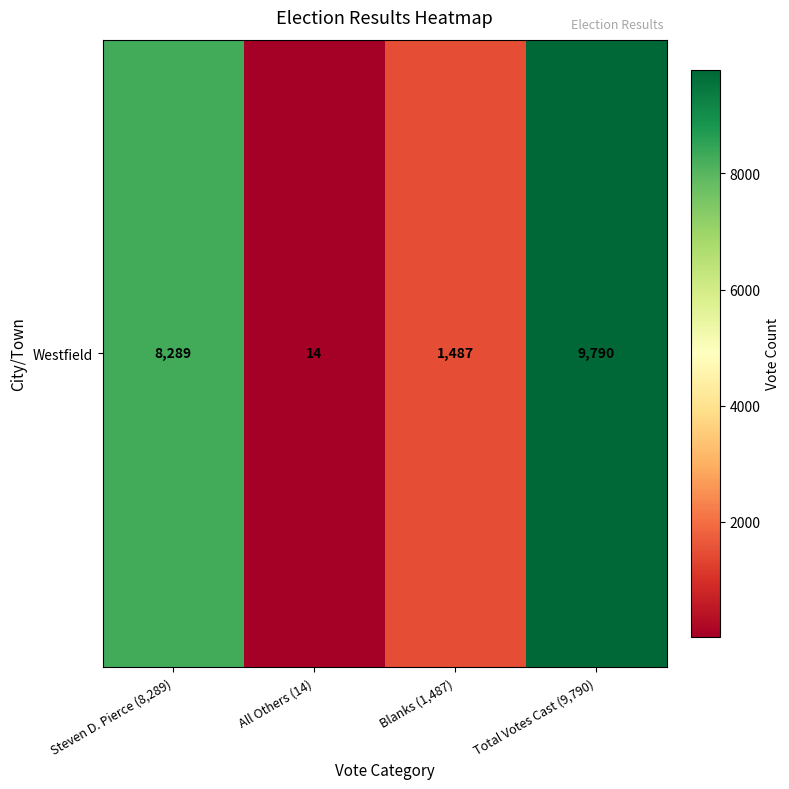

How many values are below 8289?

2